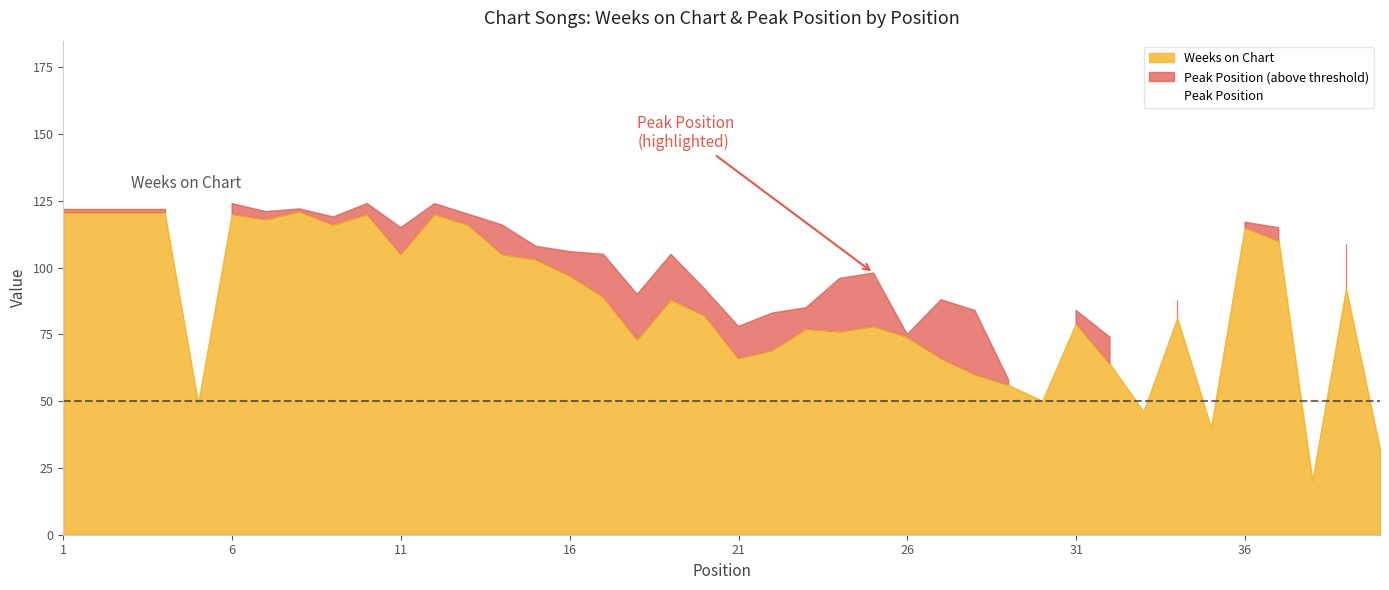

What is the difference between the values at 38 and 17?

69